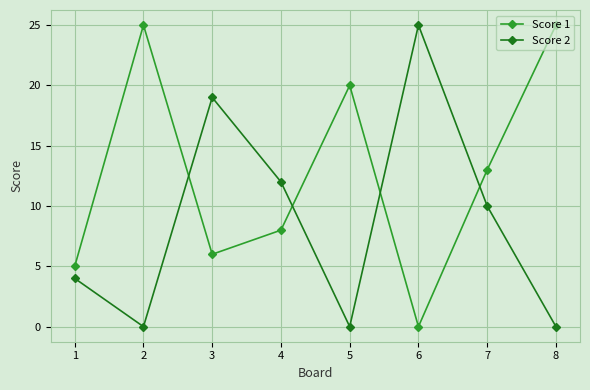

In Score 1, how many points are lower than both neighbors (excluding endpoints)?

2